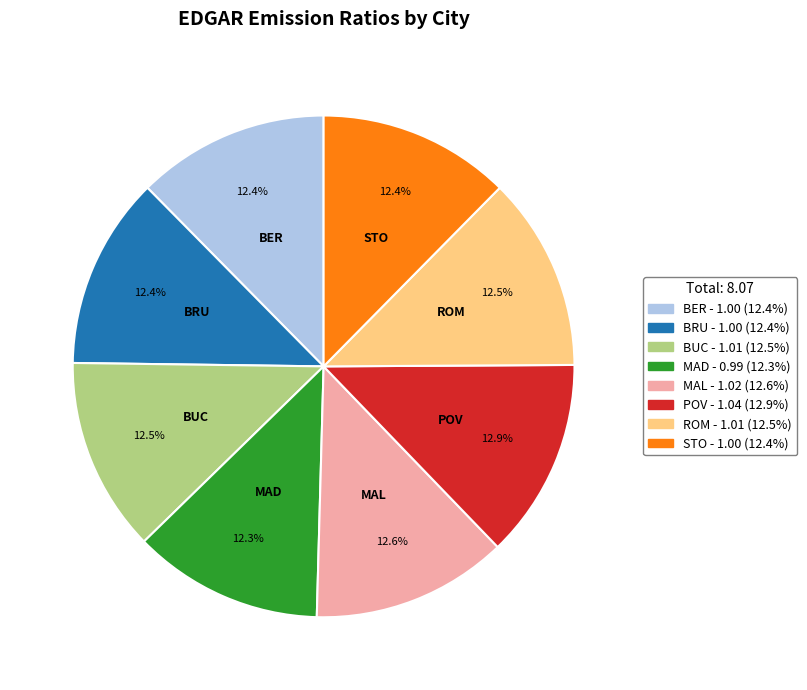

To the nearest percent, what is the combined percentage of ROM and BUC?

25%